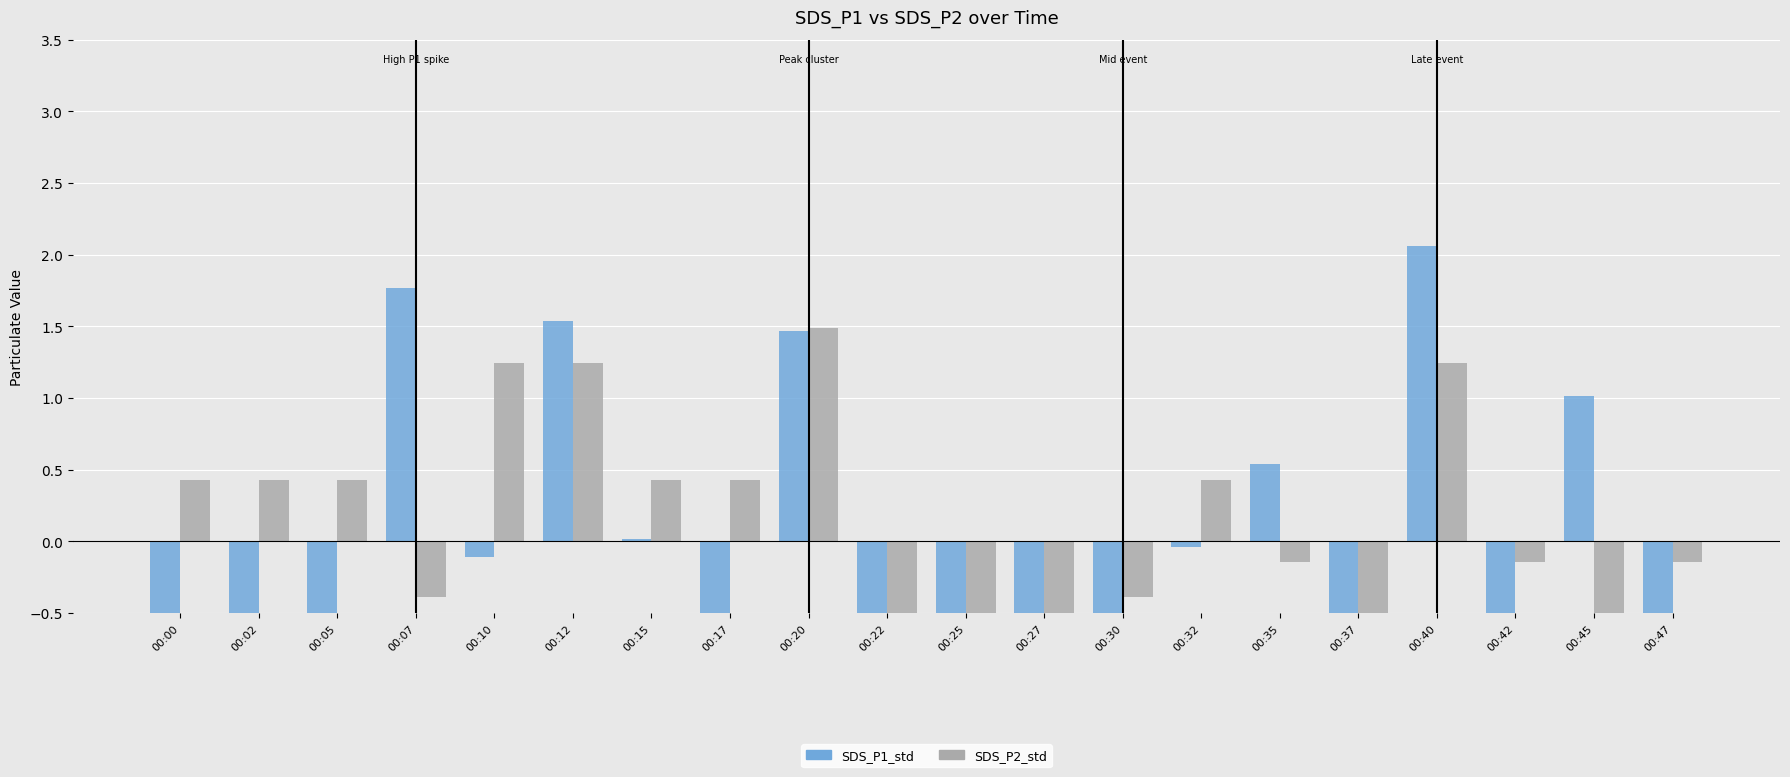

Rank the series by their maximum value, from highest to lowest.

SDS_P1_std, SDS_P2_std